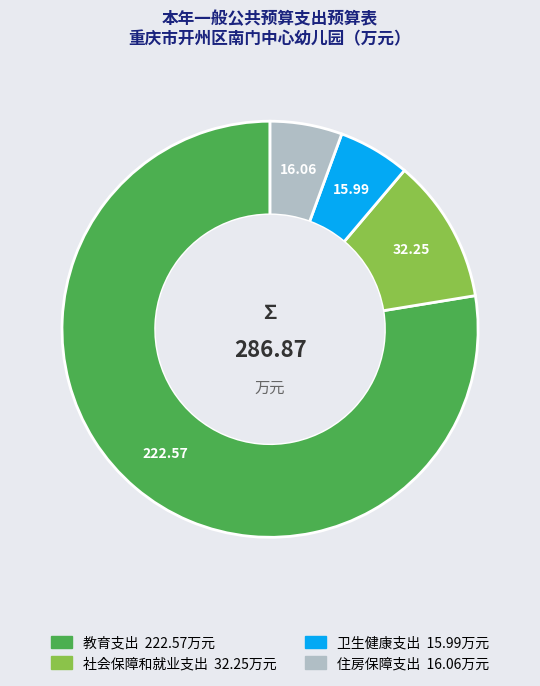

Which category has the biggest portion of the pie?

教育支出